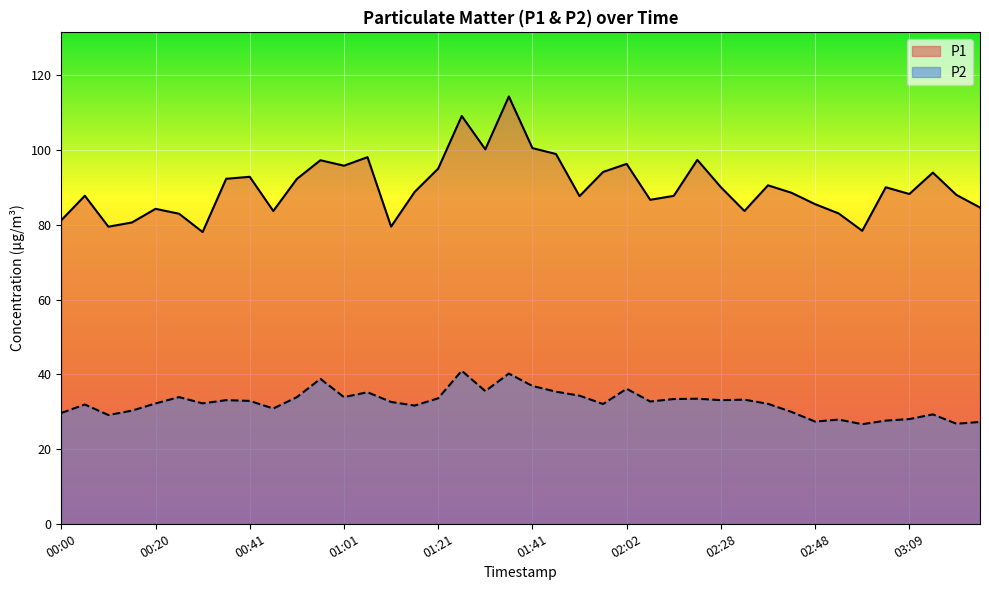

How many values in the P2 series are below 32?

15